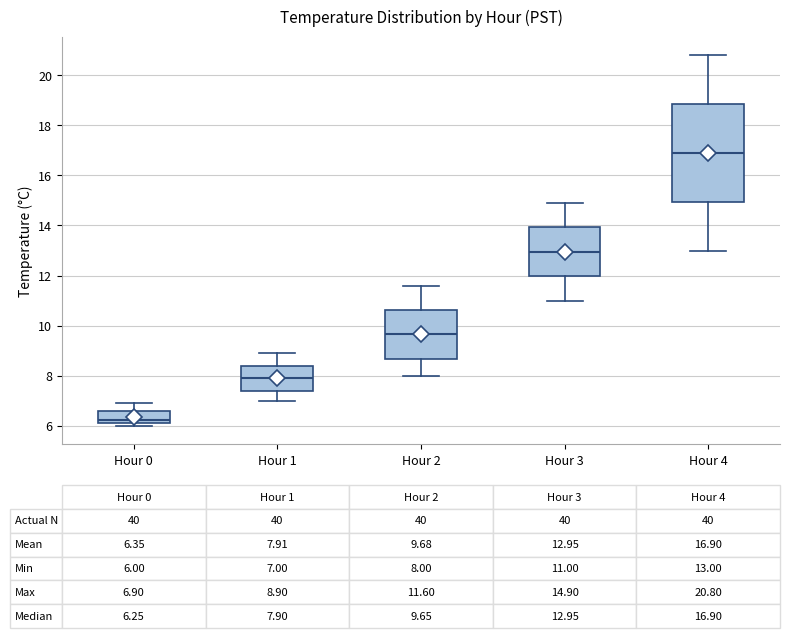

Which box's median line is the highest?

Hour 4